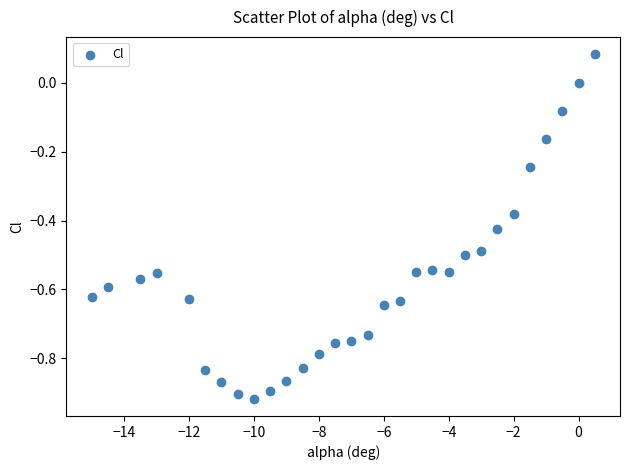

What is the range of Y values (max minus min)?

1.0